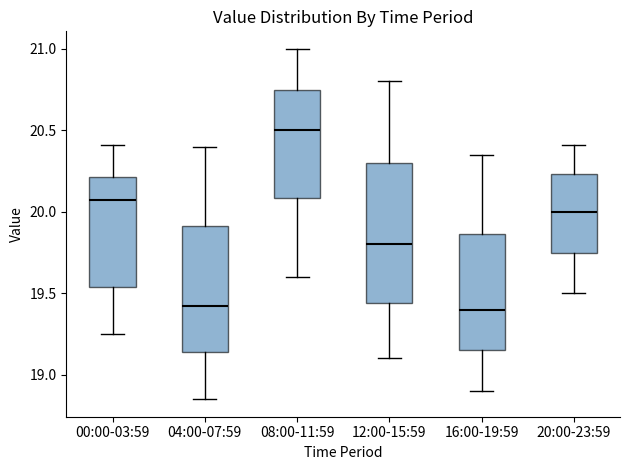

Which box is the tallest, from its lower edge to its upper edge?

12:00-15:59